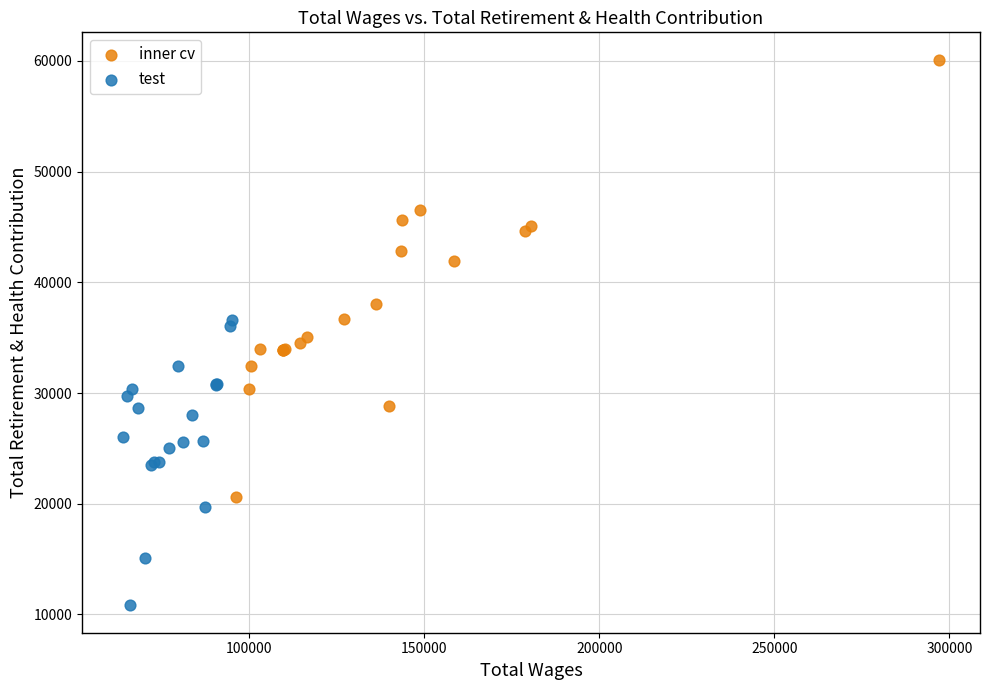

Which series has the widest spread of Y values?

inner cv